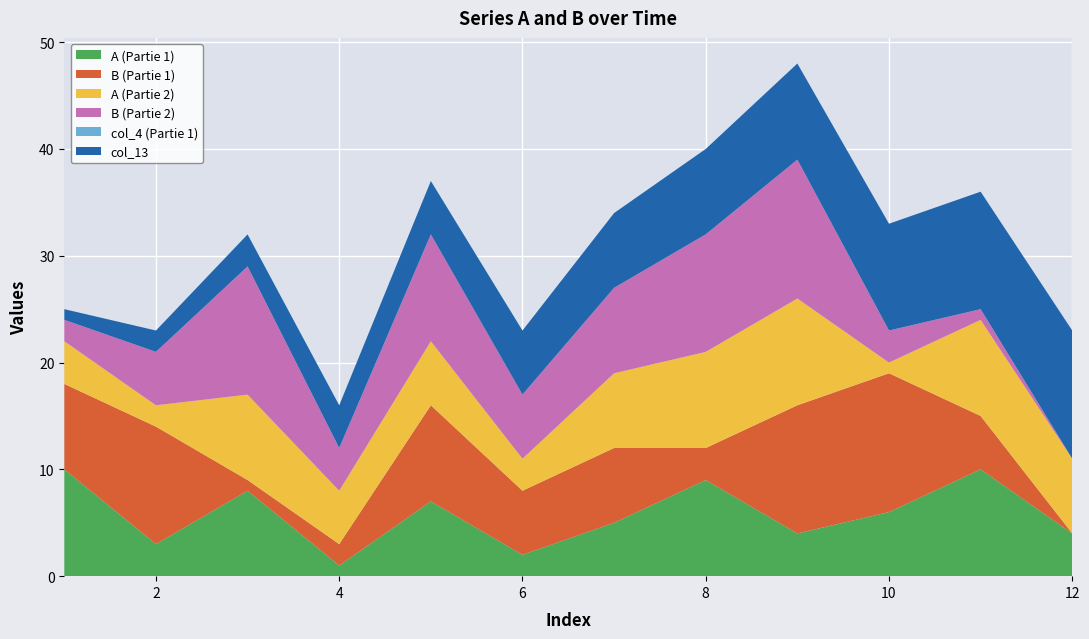

Reading left to right, extract all data points from this chart.

A (Partie 1): 10	3	8	1	7	2	5	9	4	6	10	4
B (Partie 1): 8	11	1	2	9	6	7	3	12	13	5	0
A (Partie 2): 4	2	8	5	6	3	7	9	10	1	9	7
B (Partie 2): 2	5	12	4	10	6	8	11	13	3	1	0
col_4 (Partie 1): 0	0	0	0	0	0	0	0	0	0	0	0
col_13: 1	2	3	4	5	6	7	8	9	10	11	12